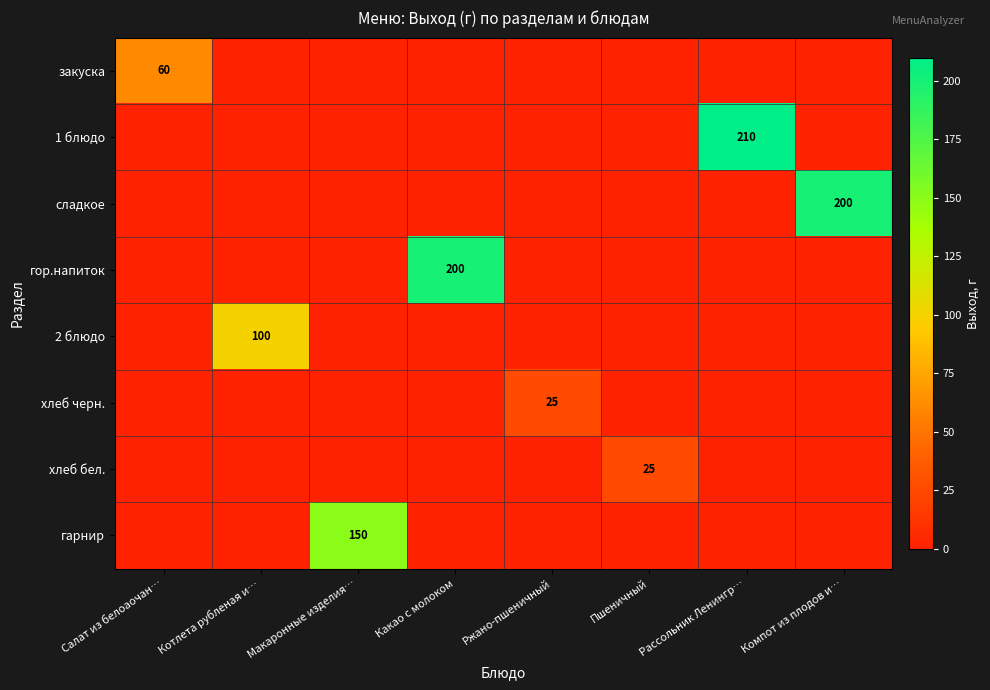

The 2 блюдо series shows 69 at Котлета рубленая и…. True or false?

False